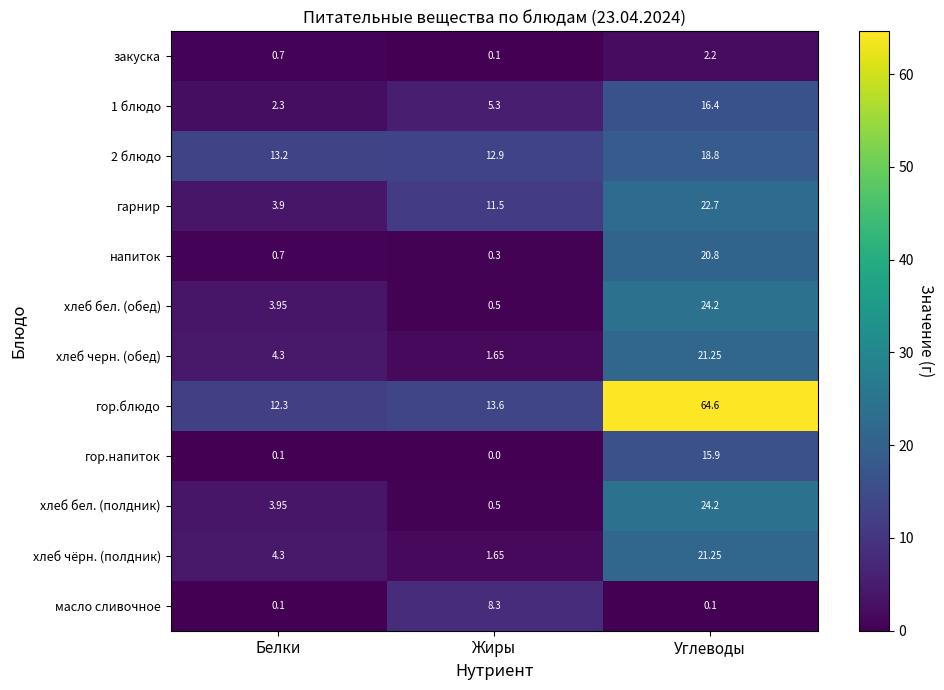

At which category does the chart reach its peak across all series?

Углеводы